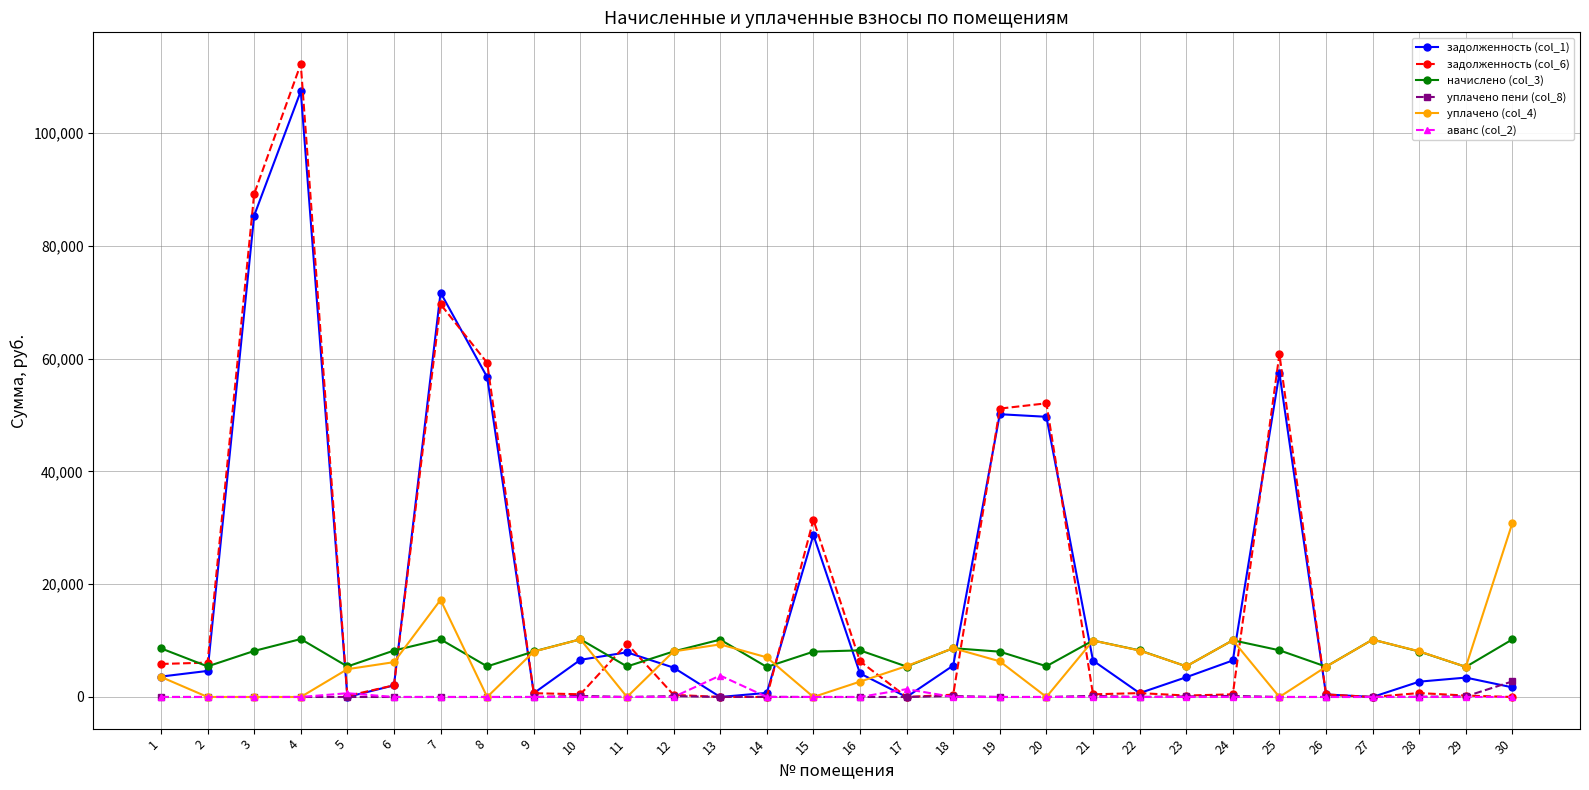

The value of аванс (col_2) at 29 is 0.0. True or false?

True